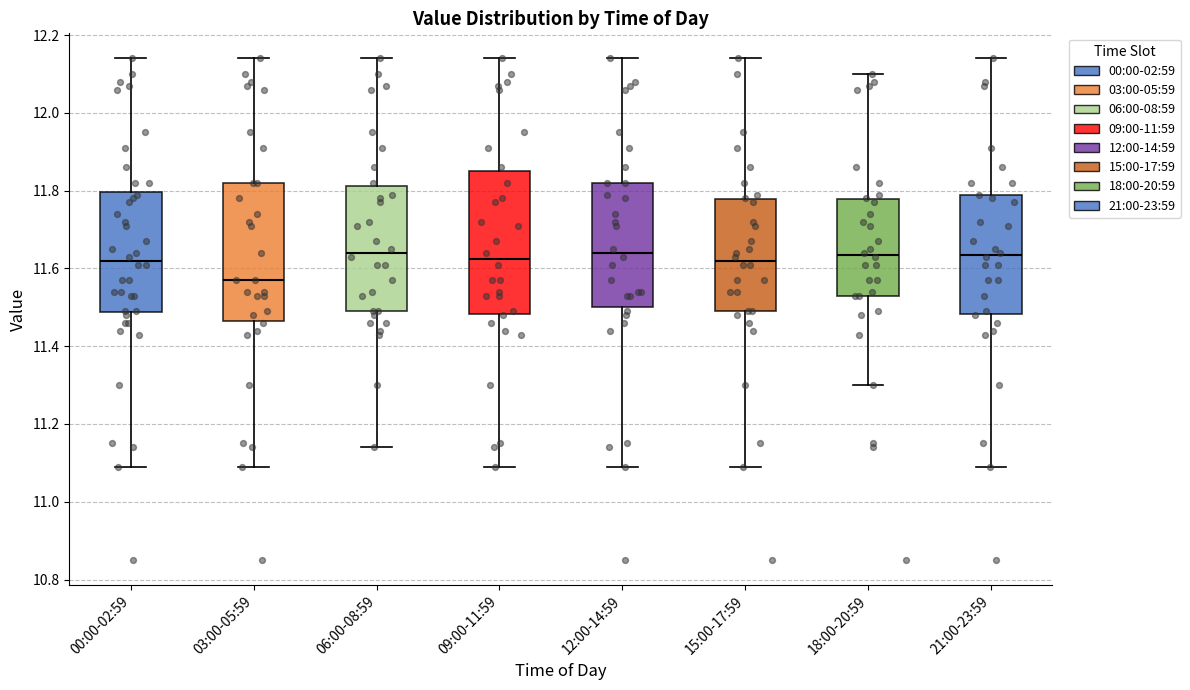

Reading left to right, read every box against the y-axis: the position of its median line, the range the box covers, and the ends of its whiskers. The values are not printed on the chart, so give them approximately, as read against the axis.

00:00-02:59: median 11.62, box 11.48 to 11.80, whiskers 11.10 to 12.14
03:00-05:59: median 11.58, box 11.46 to 11.82, whiskers 11.10 to 12.14
06:00-08:59: median 11.64, box 11.50 to 11.82, whiskers 11.14 to 12.14
09:00-11:59: median 11.62, box 11.48 to 11.86, whiskers 11.10 to 12.14
12:00-14:59: median 11.64, box 11.50 to 11.82, whiskers 11.10 to 12.14
15:00-17:59: median 11.62, box 11.50 to 11.78, whiskers 11.10 to 12.14
18:00-20:59: median 11.64, box 11.54 to 11.78, whiskers 11.30 to 12.10
21:00-23:59: median 11.64, box 11.48 to 11.78, whiskers 11.10 to 12.14